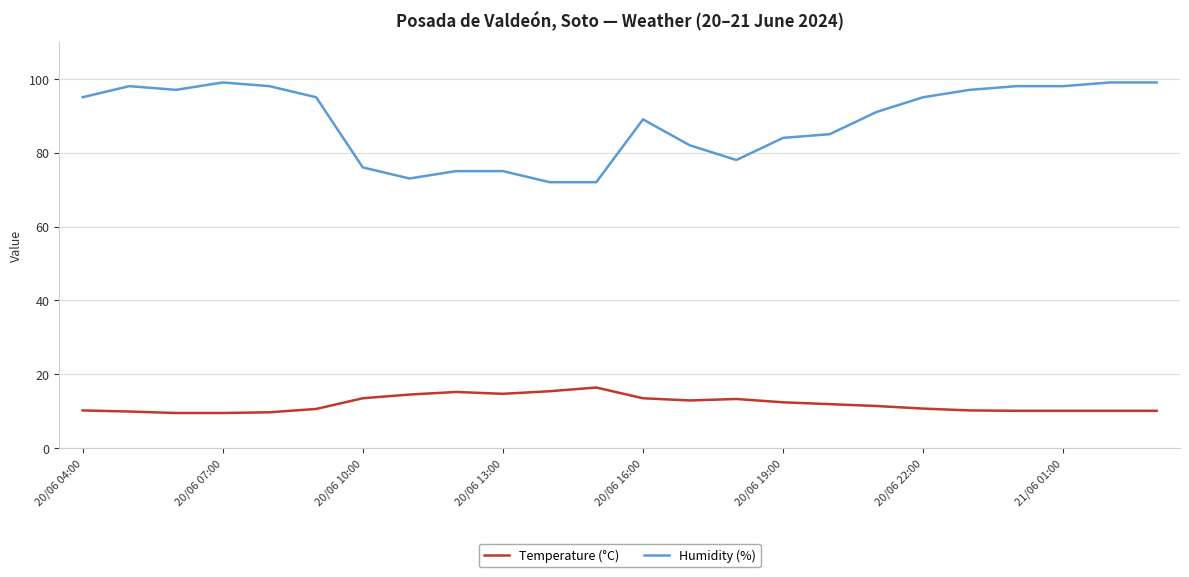

True or false: Temperature (°C) and Humidity (%) cross at least once.

False